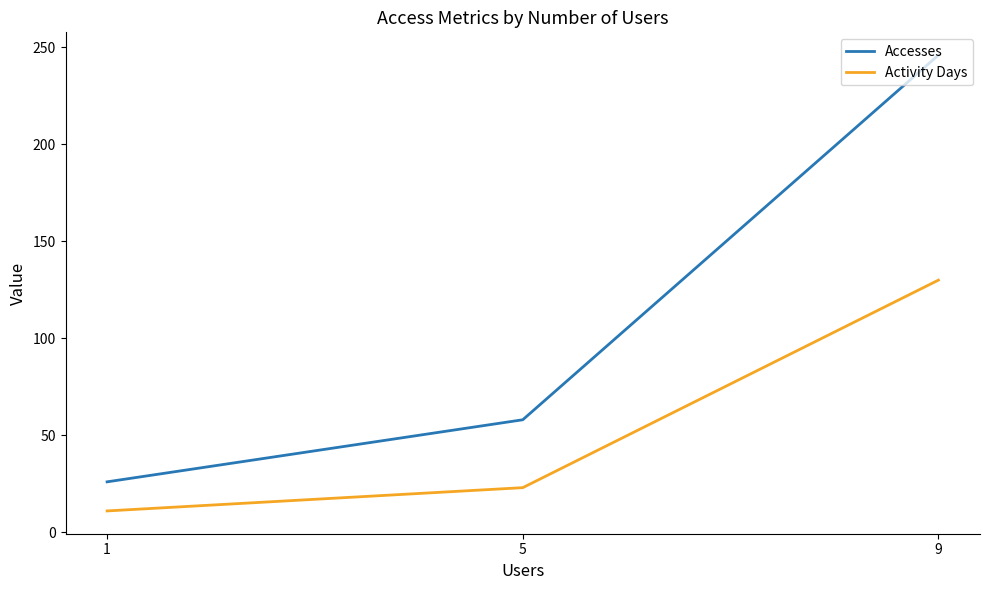

The Accesses series shows 26 at 1. True or false?

True